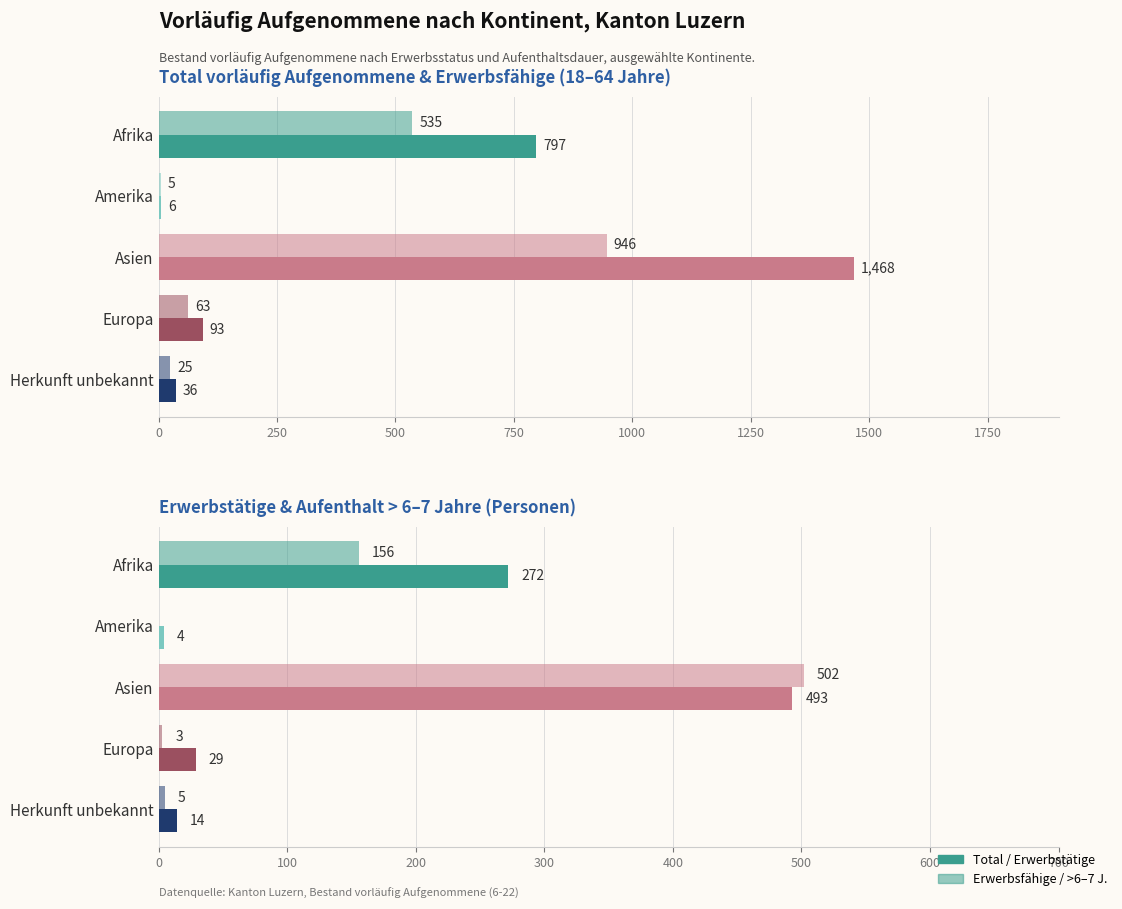

What is the value of the Total vorläufig Aufgenommene bar at the 3rd from the left?

1468